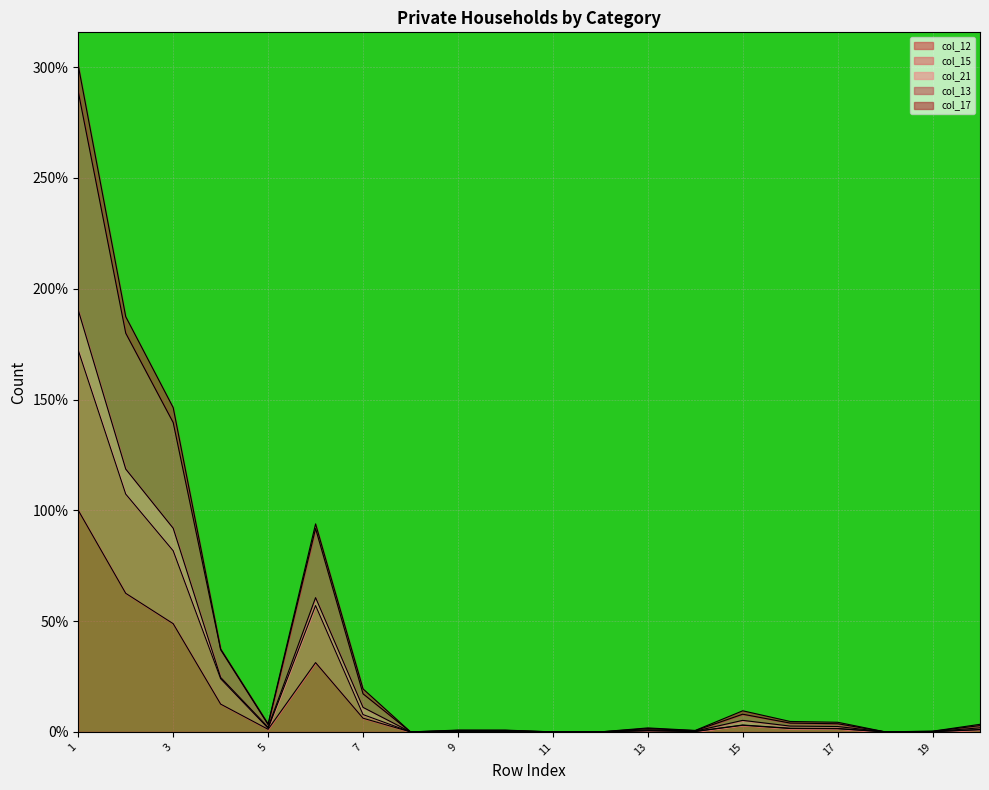

True or false: col_15 and col_13 intersect in this chart.

False